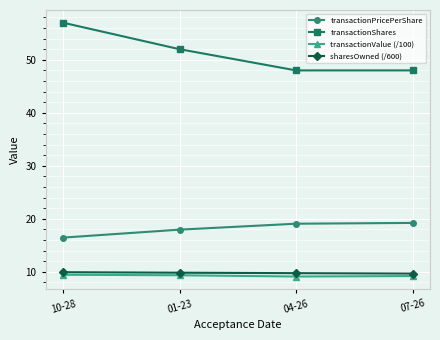

What is the sum of the transactionValue (/100) values at 01-23 and 04-26?

18.5